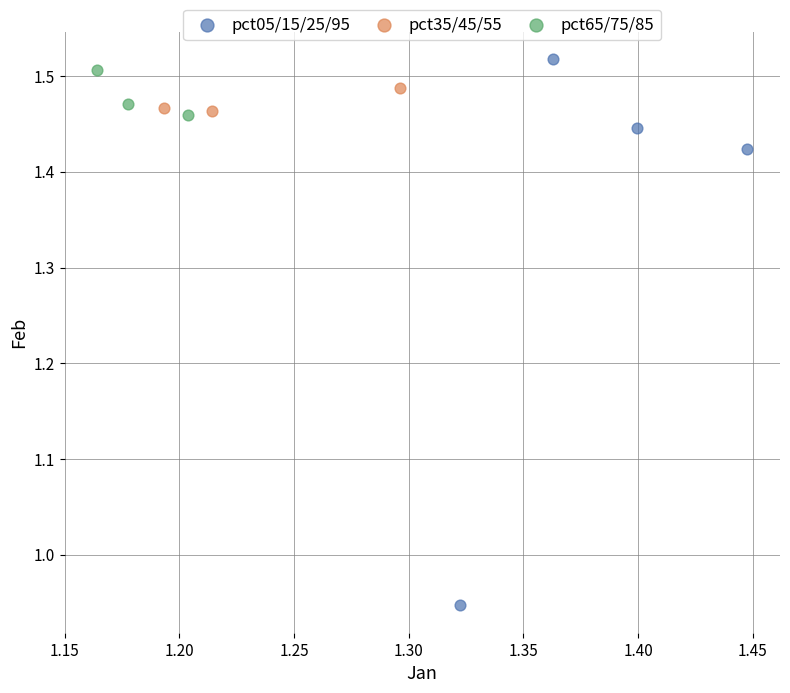

Which series contains the lowest Y value?

pct05/15/25/95